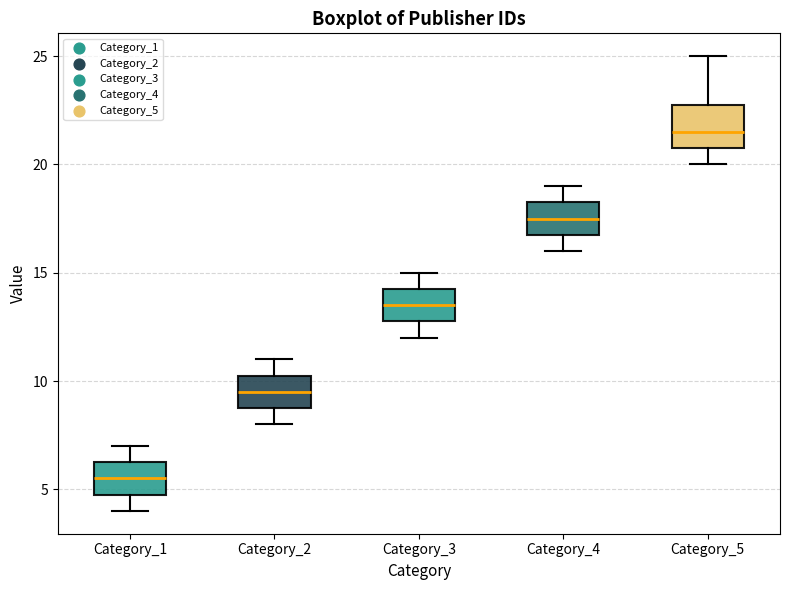

Where does the upper whisker of the box for Category_3 end on the y-axis? The values are not printed on the chart, so give them approximately, as read against the axis.

15.0